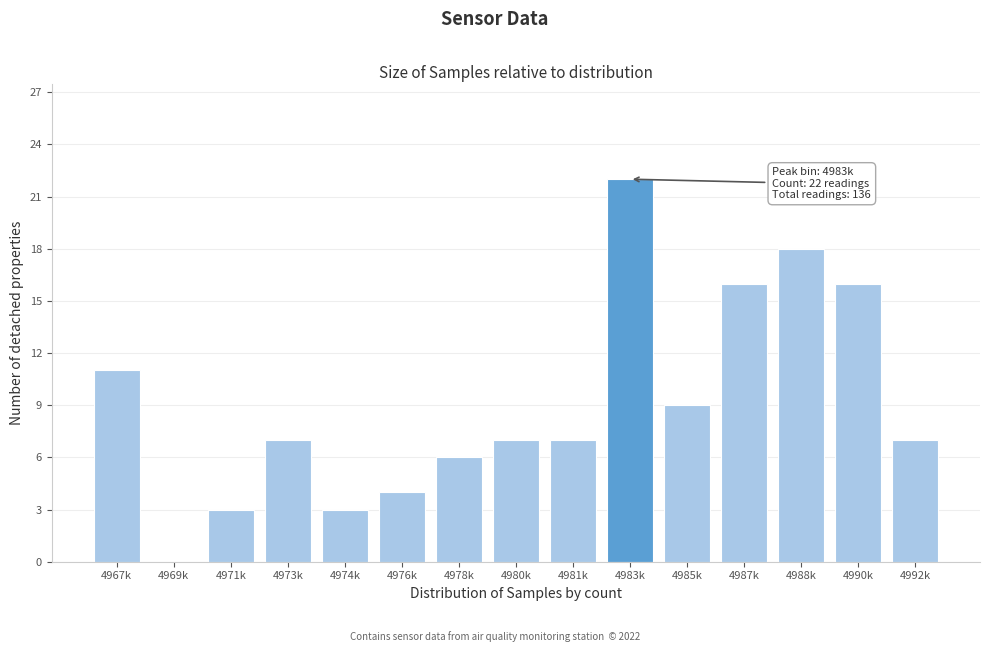

Reading right to left, list all the values displayed in this chart.

4992k=7	4990k=16	4988k=18	4987k=16	4985k=9	4983k=22	4981k=7	4980k=7	4978k=6	4976k=4	4974k=3	4973k=7	4971k=3	4969k=0	4967k=11